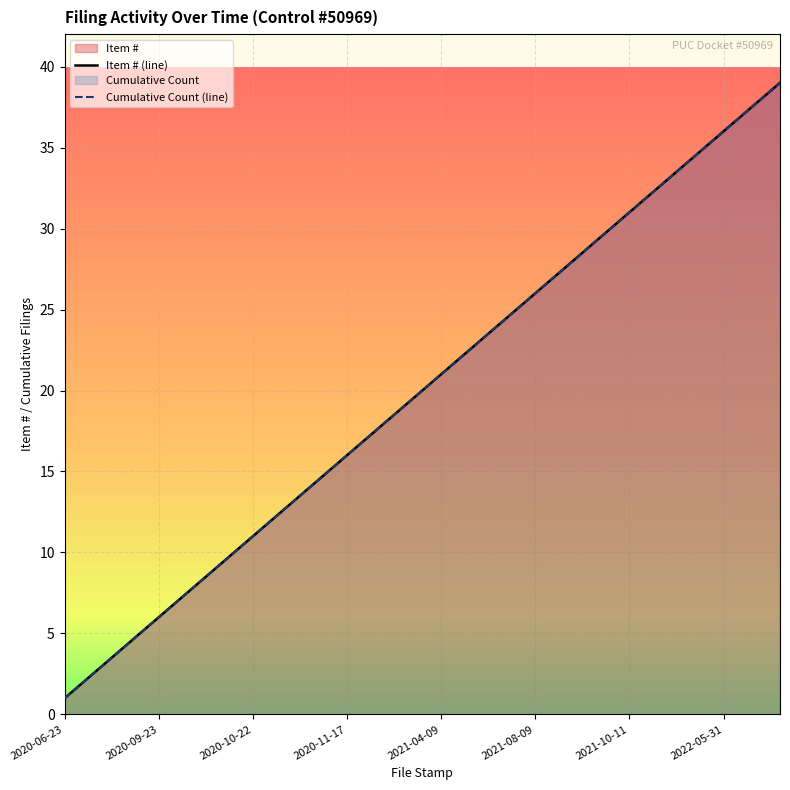

Which series has the largest total across all categories?

Item # (line)